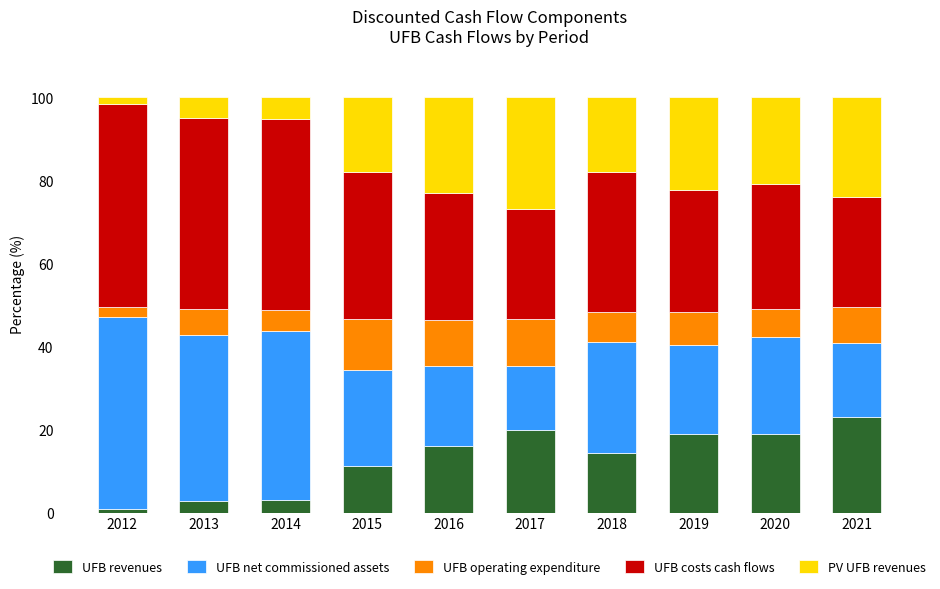

True or false: UFB revenues has a value of 23.9 at 2016.

False